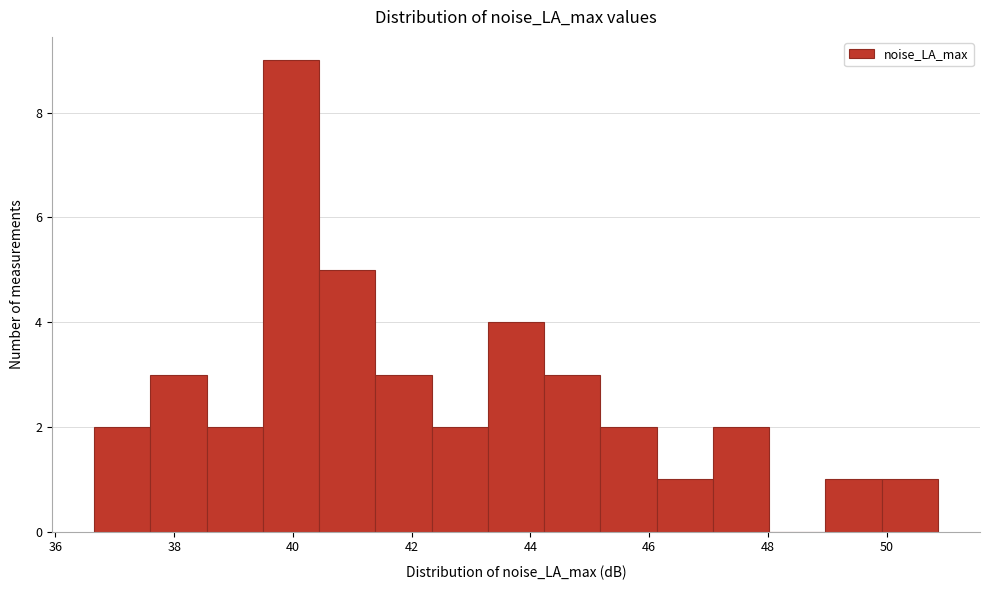

Over which range of the x-axis is the bar tallest?

39.4 to 40.4